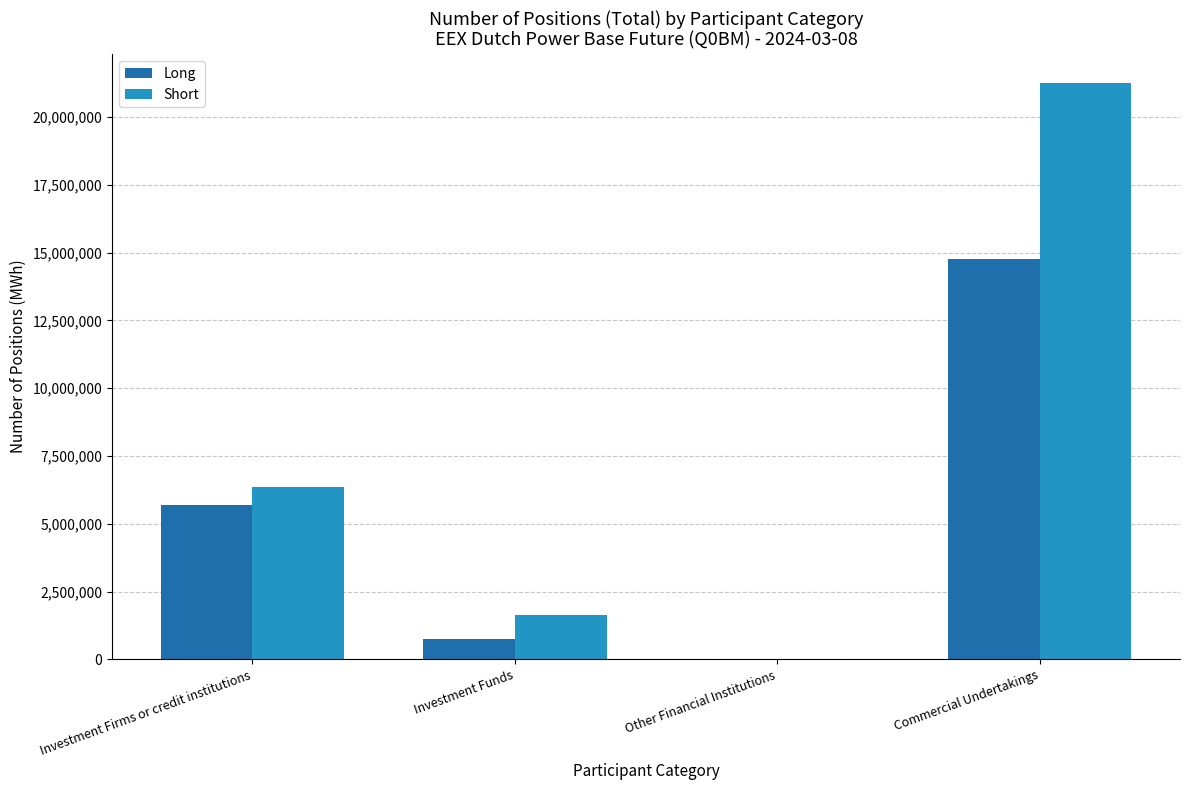

What is the sum of all Long values?

21236483